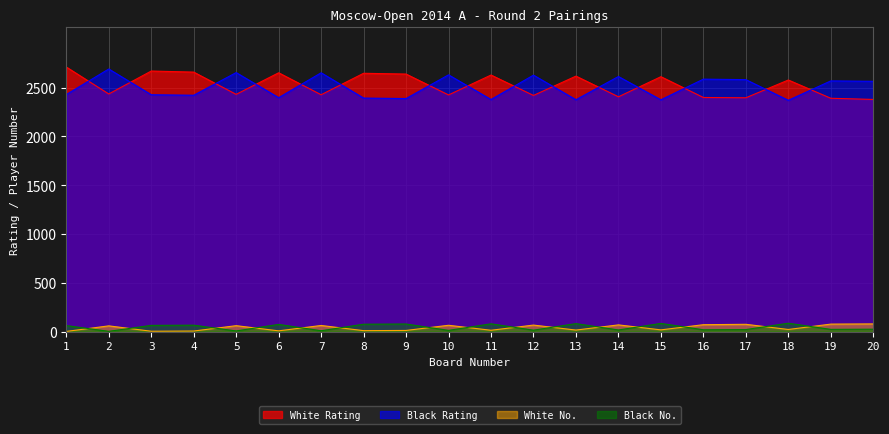

At which category does the chart reach its peak across all series?

1